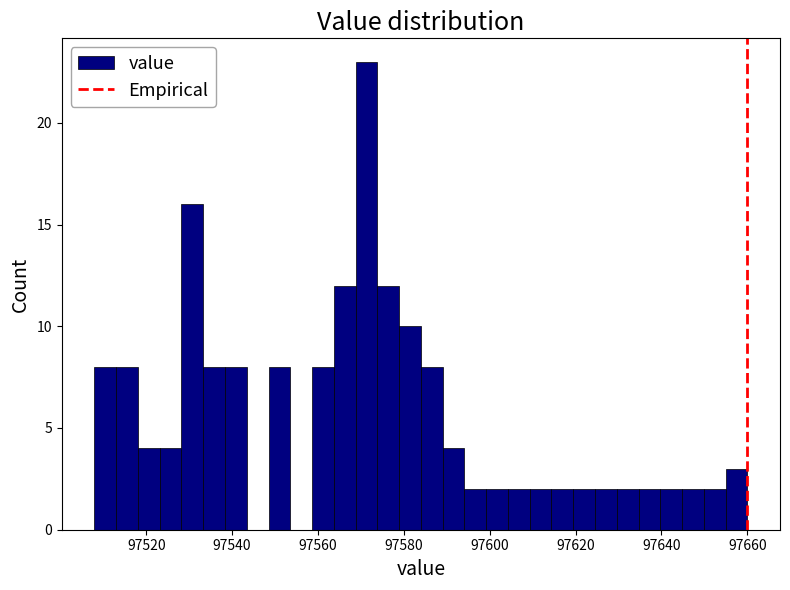

Around what value on the x-axis is the tallest bar? Give the approximate position of its centre, as read against the axis.

97572